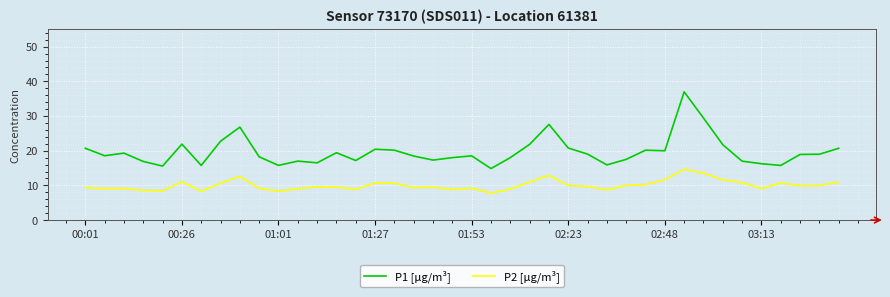

List the series in order of their overall mean, lowest first.

P2 [µg/m³], P1 [µg/m³]